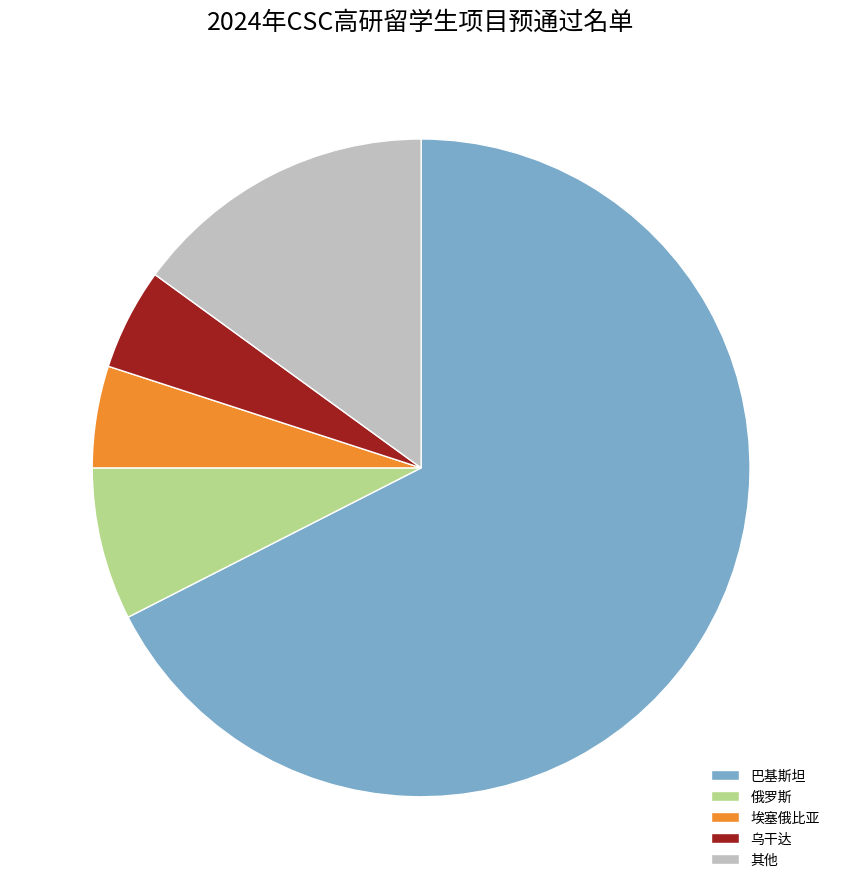

Is there any slice that represents more than half of the pie?

Yes